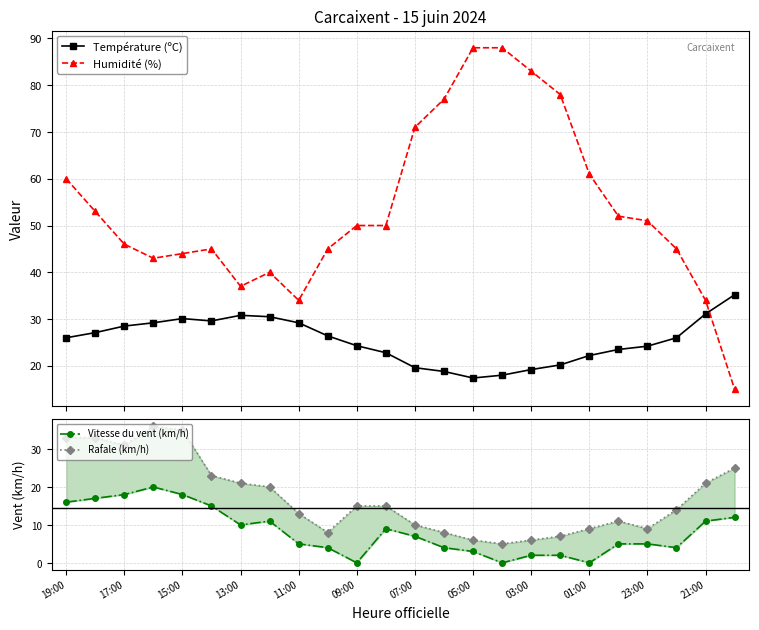

How many times do Humidité (%) and Température (ºC) cross each other?

1